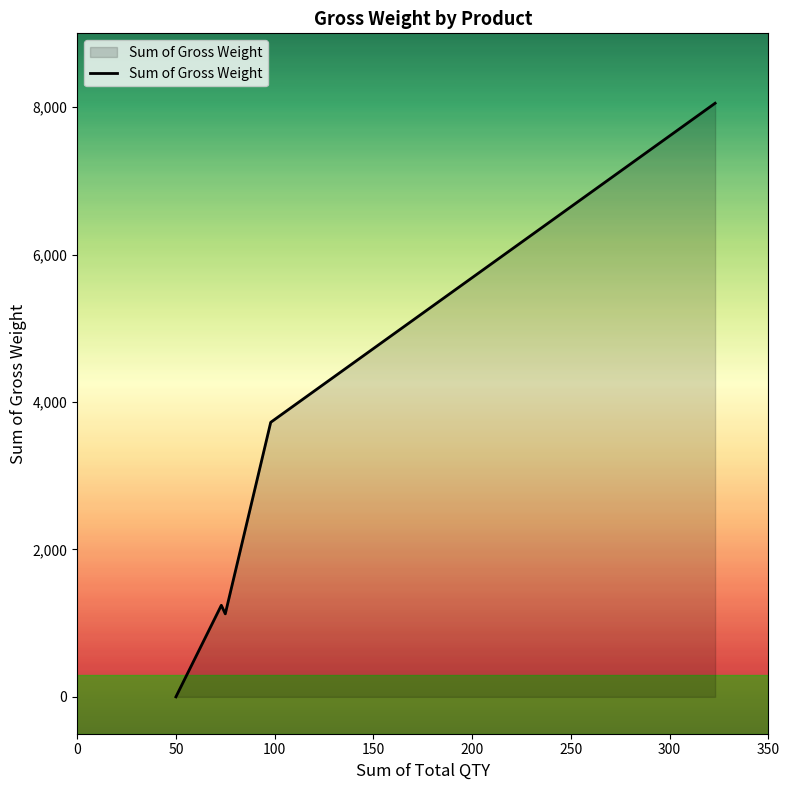

How many lines are shown in the chart?

1